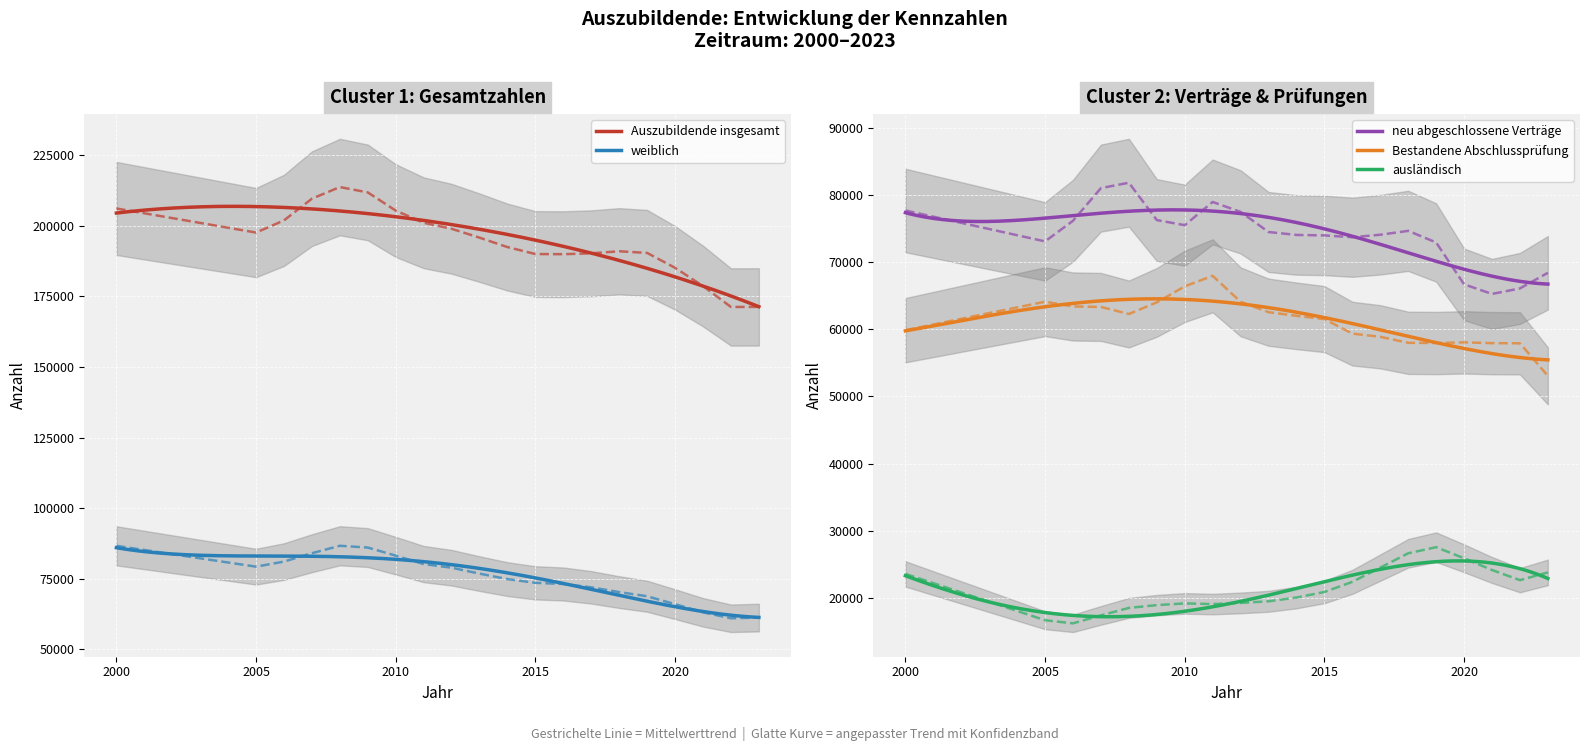

True or false: Bestandene Abschlussprüfung has more than 1 interior local peaks.

True